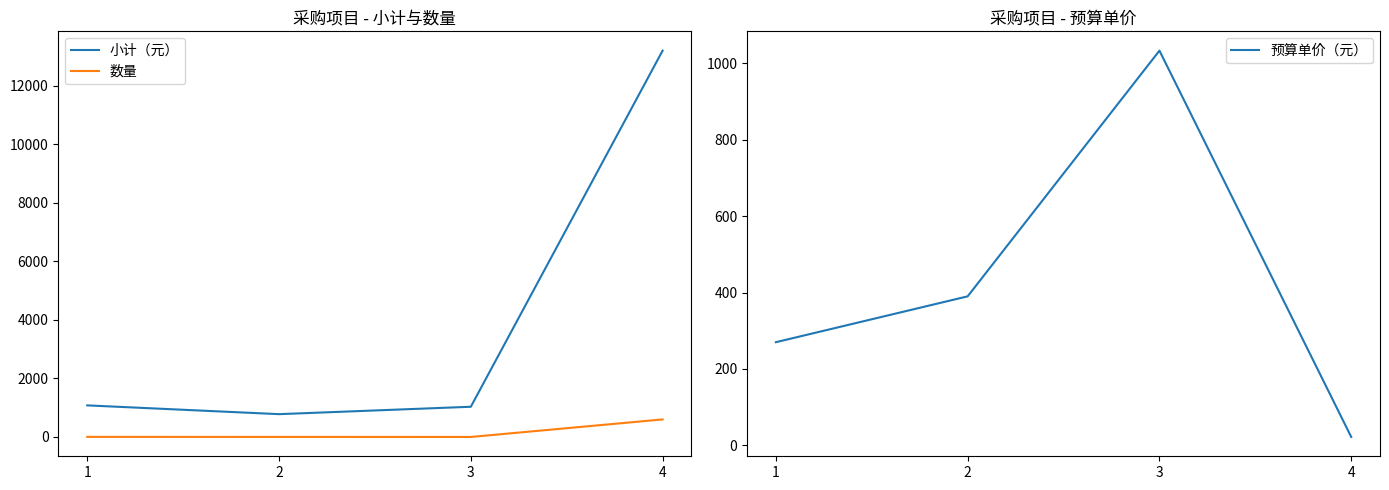

List the series in order of their peak value, highest first.

小计（元）, 预算单价（元）, 数量